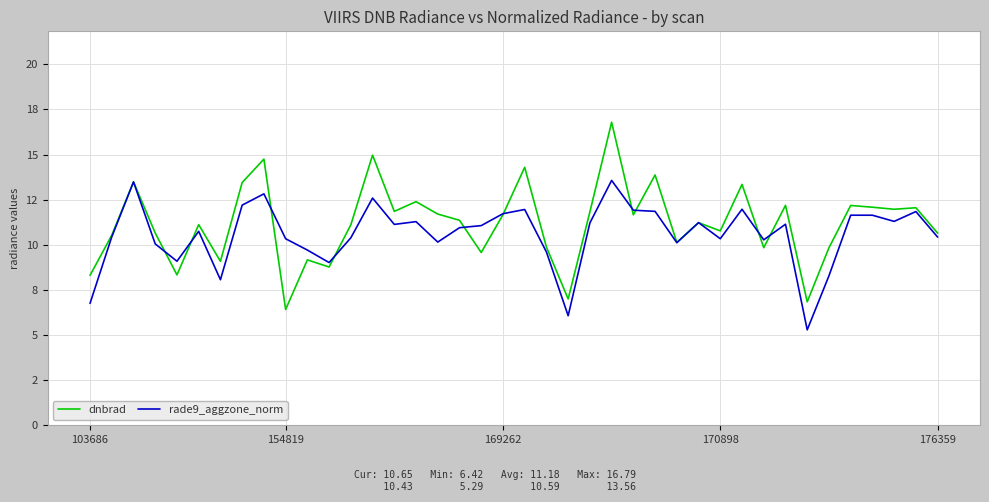

True or false: rade9_aggzone_norm has more than 1 points higher than both neighbors.

True